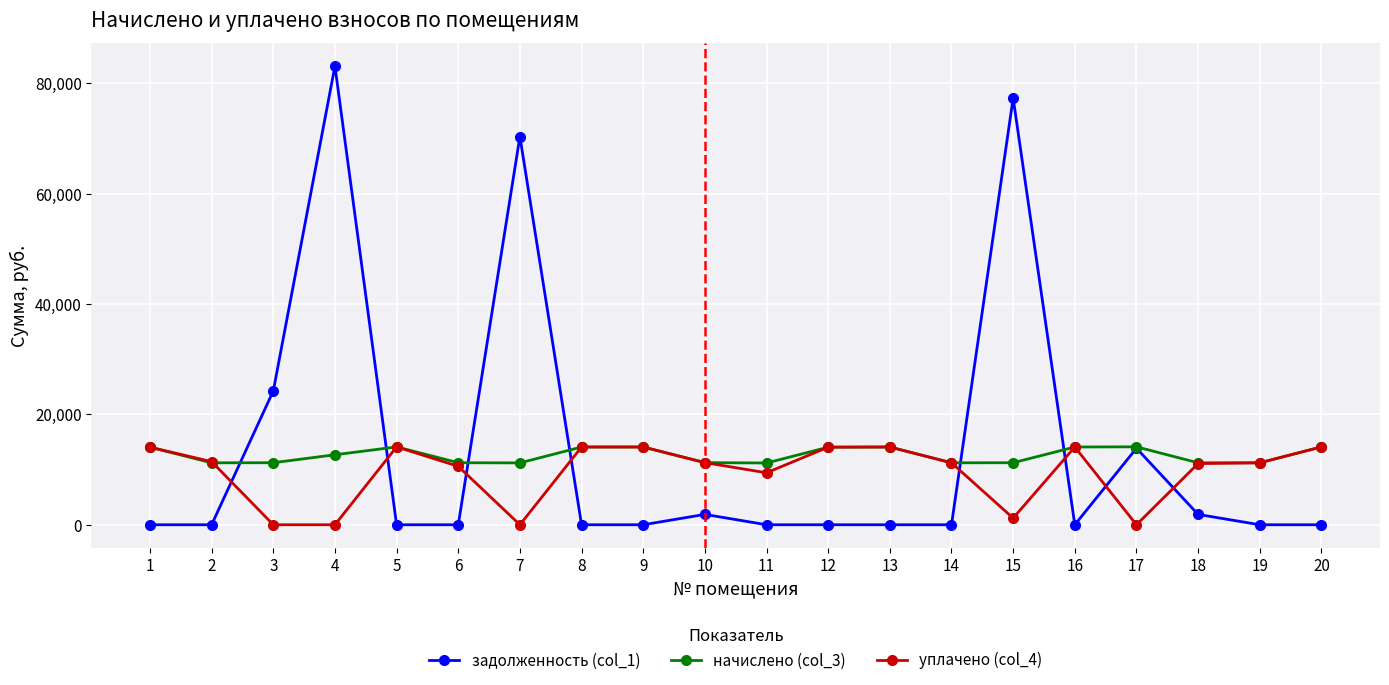

The value of уплачено (col_4) at 2 is 11444.4. True or false?

True